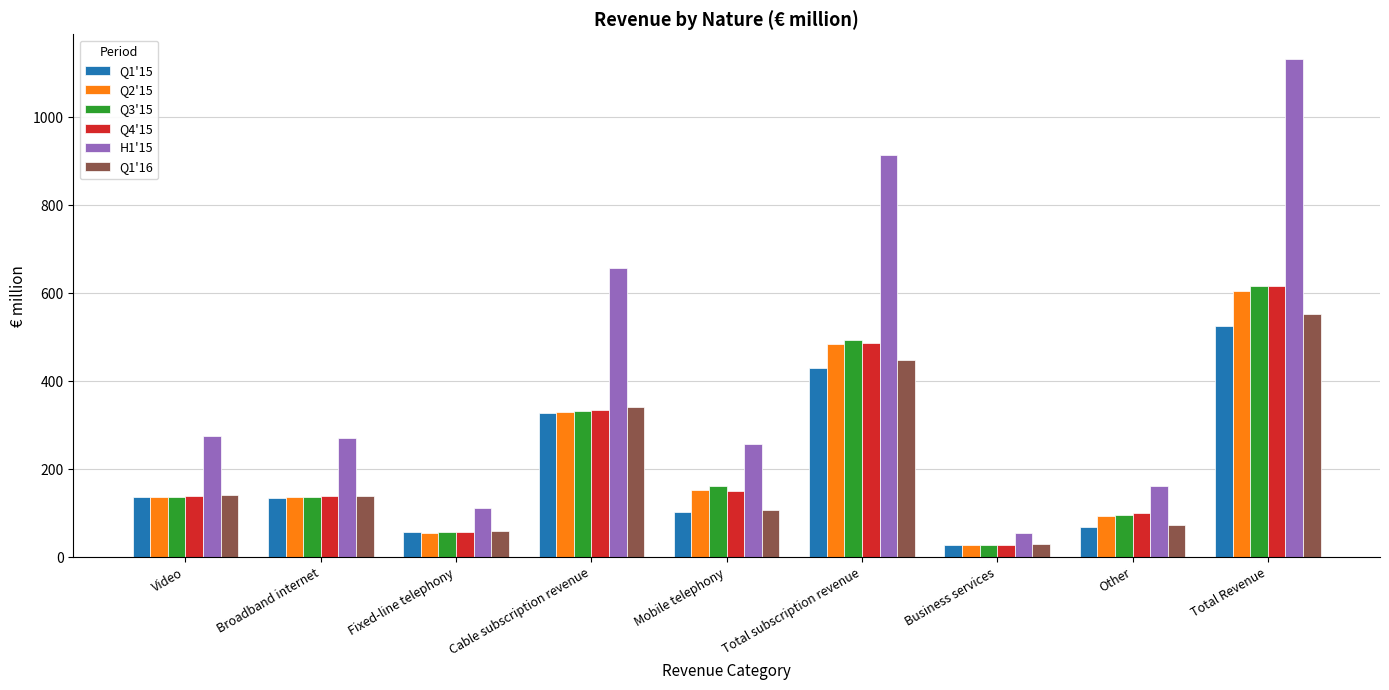

How many groups of bars are there?

9